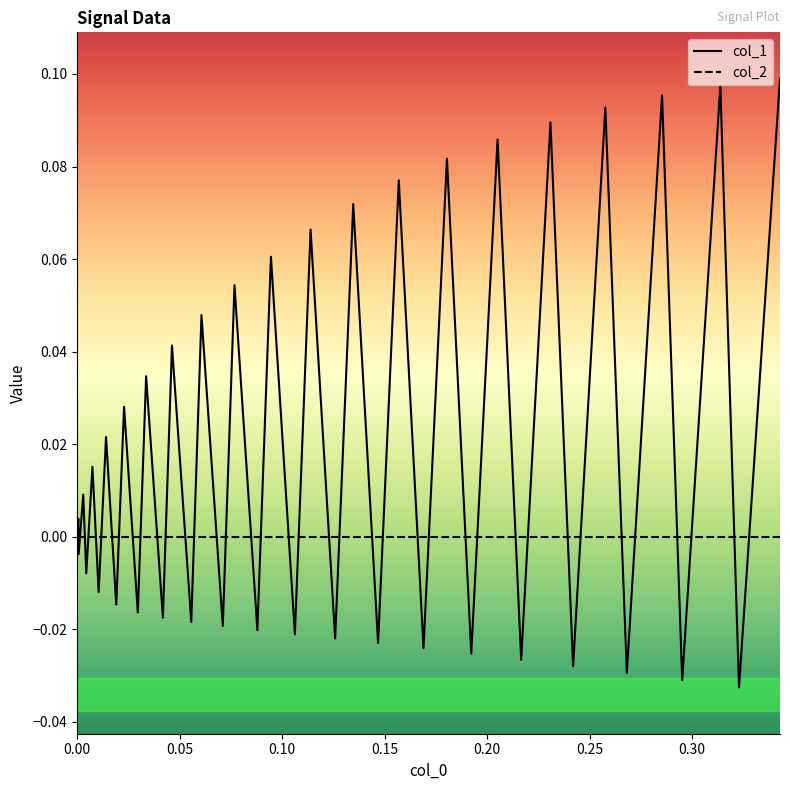

How many categories are shown in the chart?

40